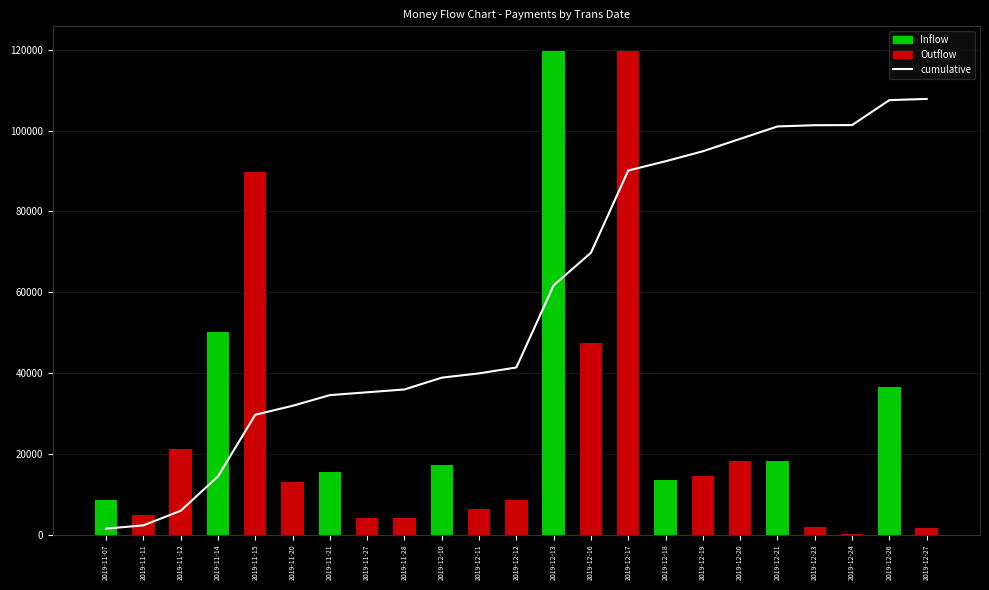

What is the value of the 22nd bar from the left?

107563.2